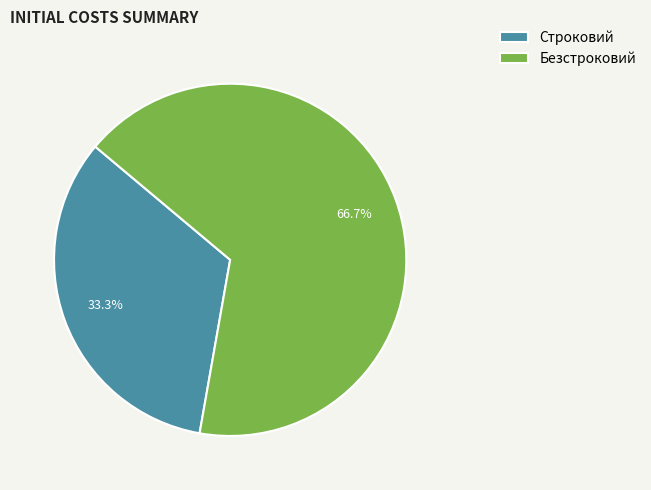

Is it true that Безстроковий is 67% of the pie?

True